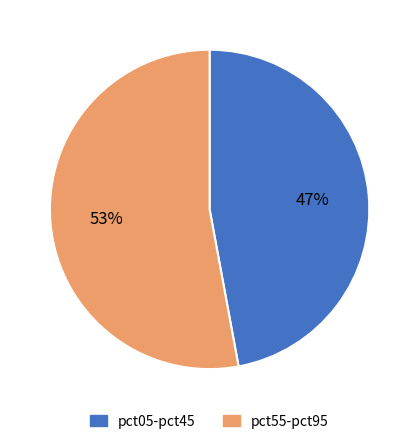

The pct05-pct45 slice represents 61% of the pie. True or false?

False